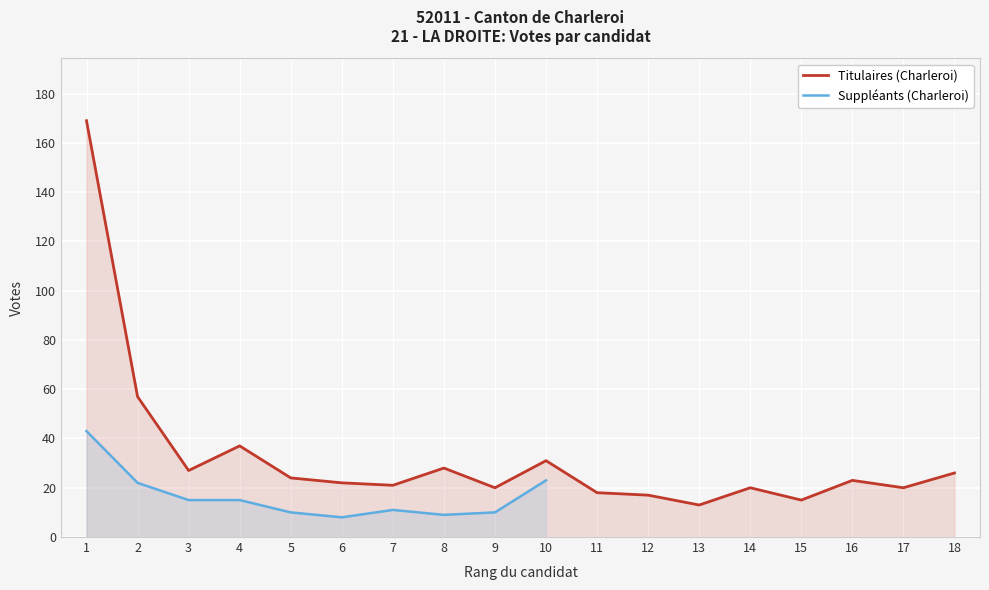

Reading right to left, what are all the values shown in this chart?

18=26	17=20	16=23	15=15	14=20	13=13	12=17	11=18	10=31	9=20	8=28	7=21	6=22	5=24	4=37	3=27	2=57	1=169